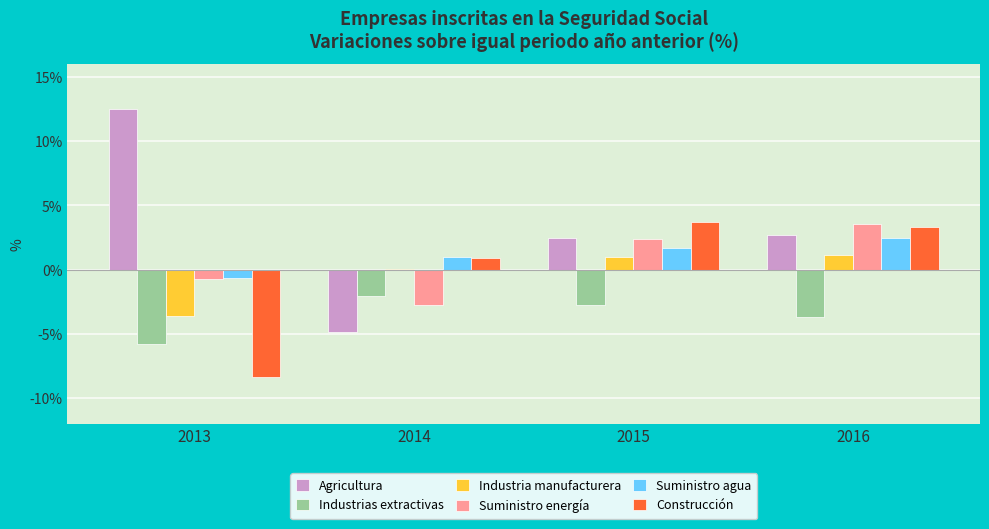

The value of Industrias extractivas at 2015 is -2.8. True or false?

True